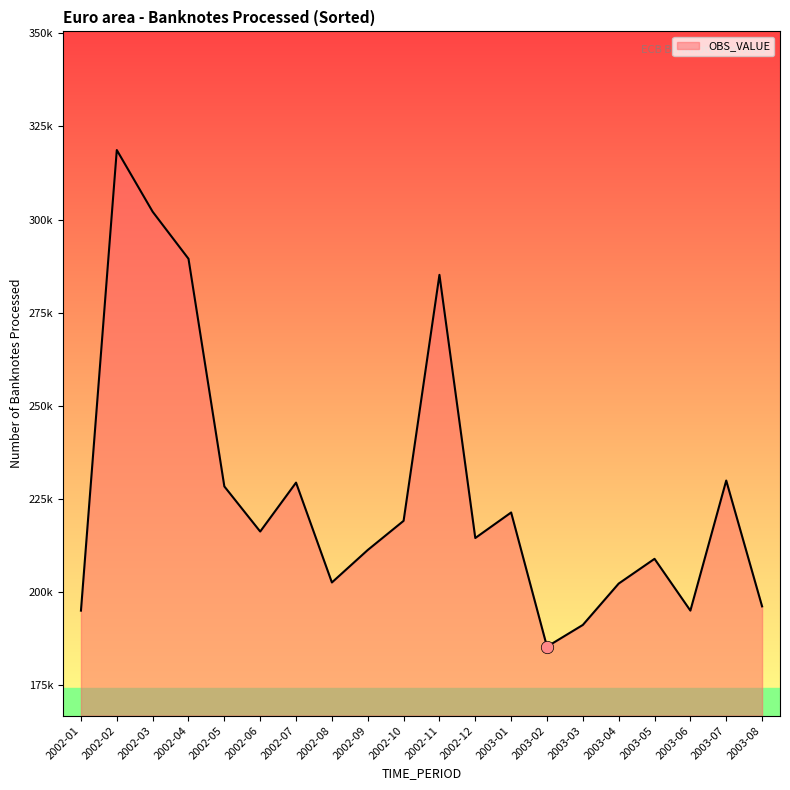

What is the change in value from 2002-08 to 2003-07?

+27376.9